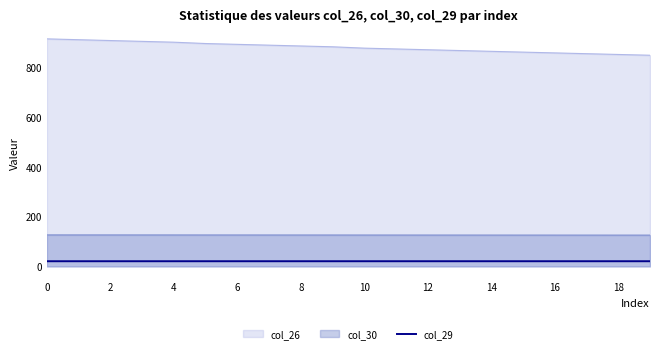

List the series in order of their peak value, highest first.

col_26, col_30, col_29